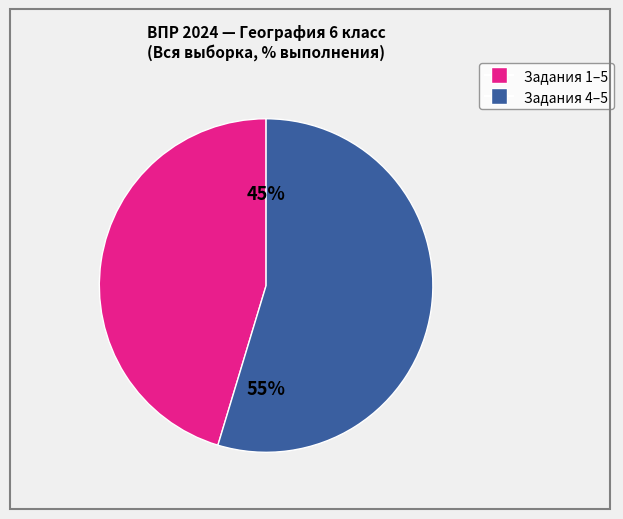

Is there any slice that represents more than half of the pie?

Yes